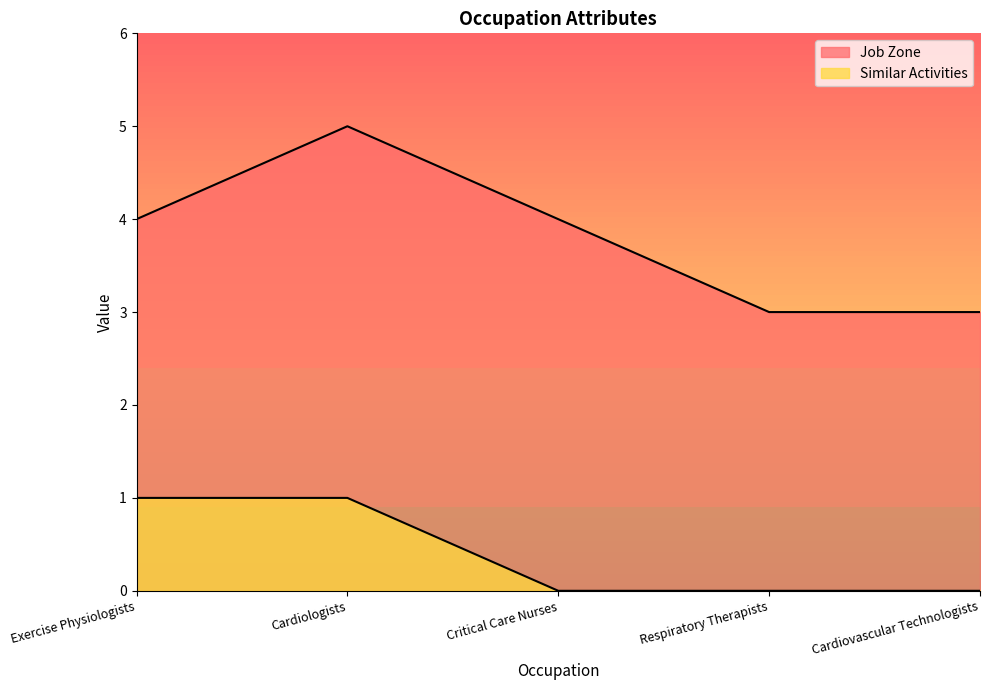

At which category is the sum across all series the highest?

Cardiologists